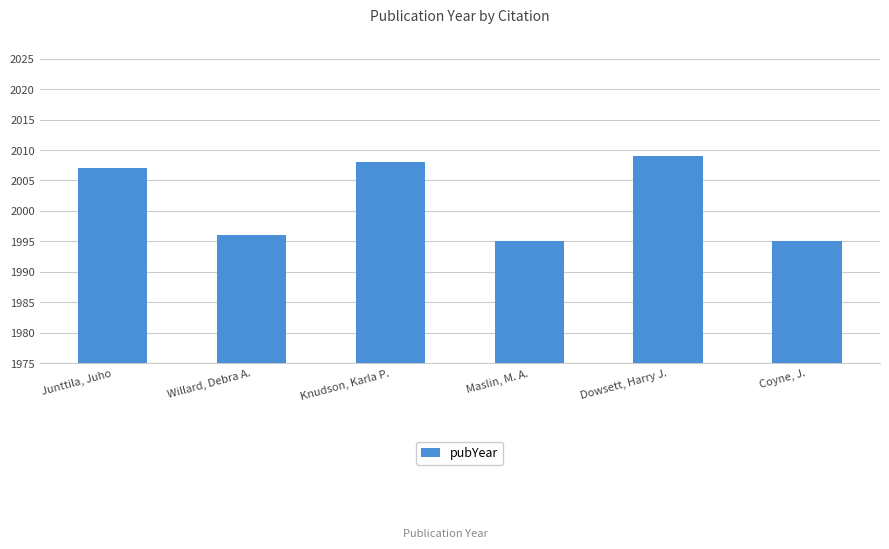

Is it true that the value at Maslin, M. A. is 492?

False